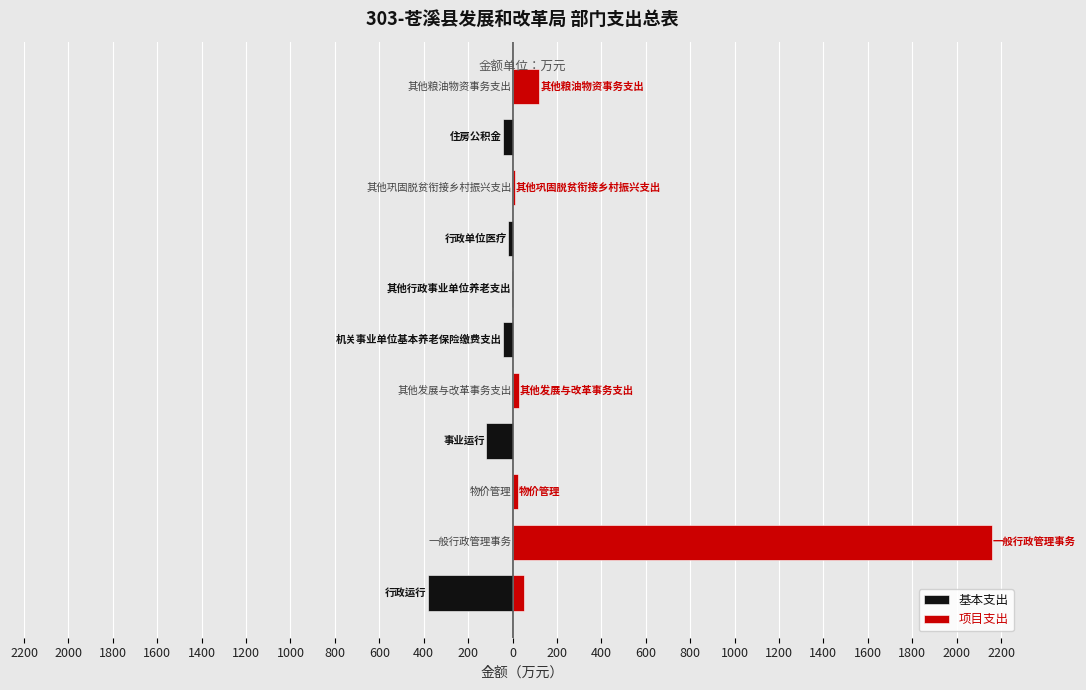

The 项目支出 series shows 0.0 at 1200. True or false?

True